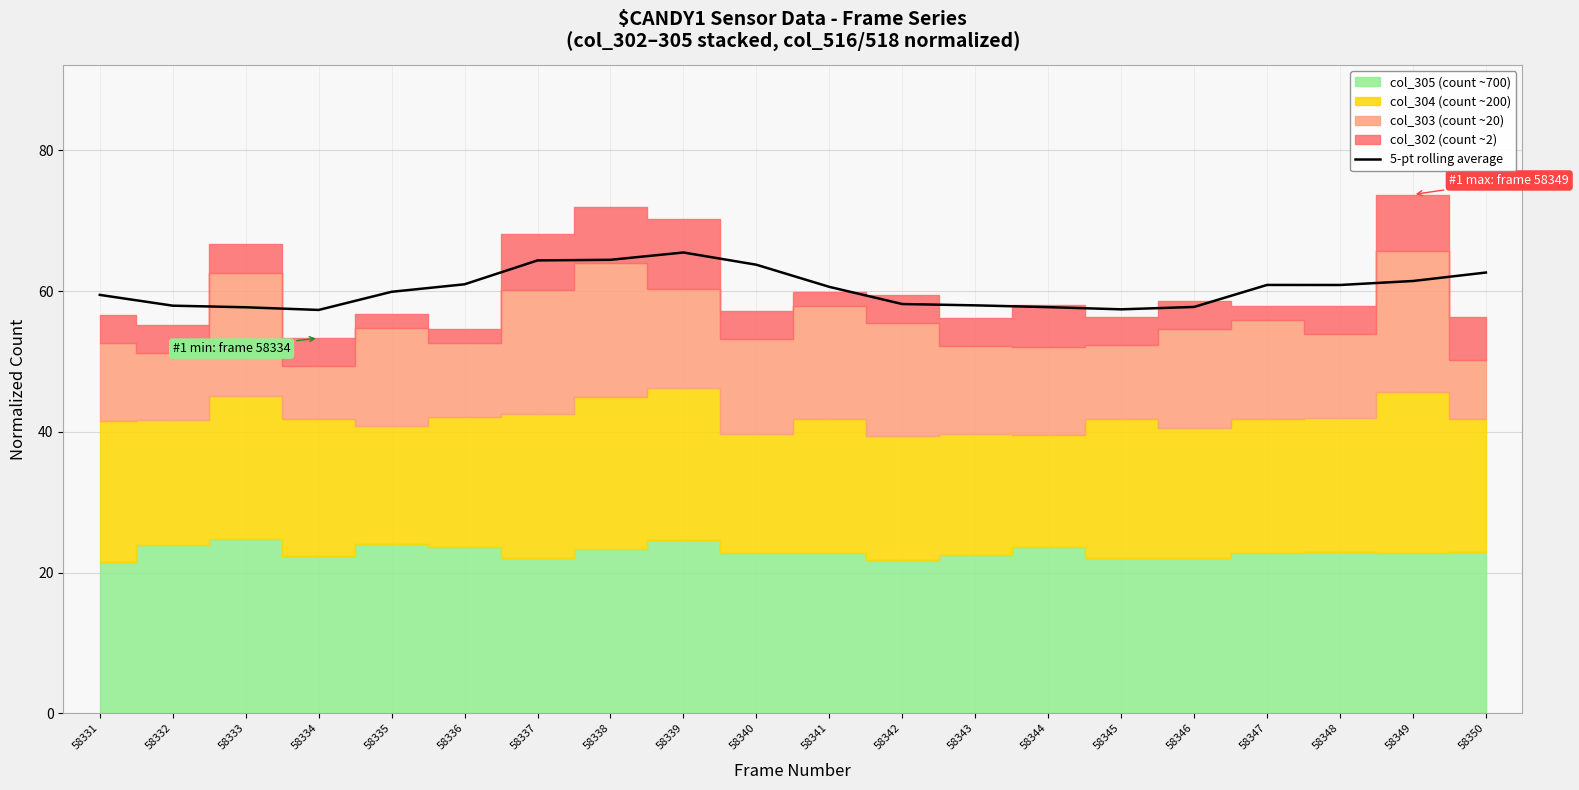

Rank the categories by value from highest to lowest.

58339, 58338, 58337, 58340, 58350, 58349, 58336, 58347, 58348, 58341, 58335, 58331, 58342, 58343, 58332, 58346, 58344, 58333, 58345, 58334